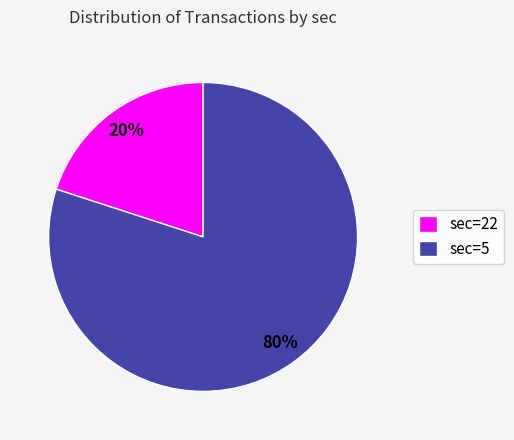

What is the ratio of the value at sec=5 to the value at sec=22?

4.0